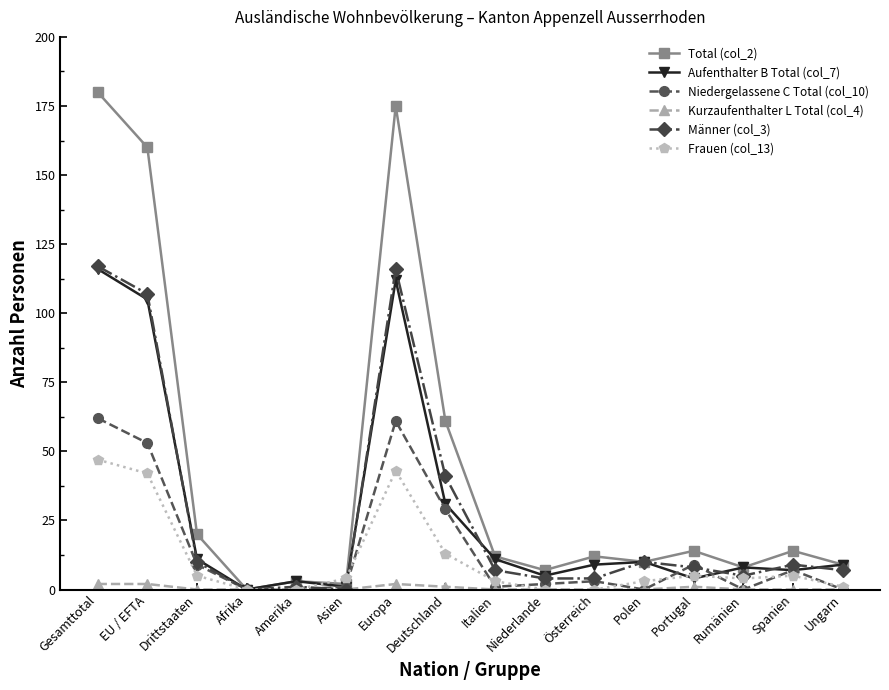

The value of Kurzaufenthalter L Total (col_4) at Afrika is 0. True or false?

True